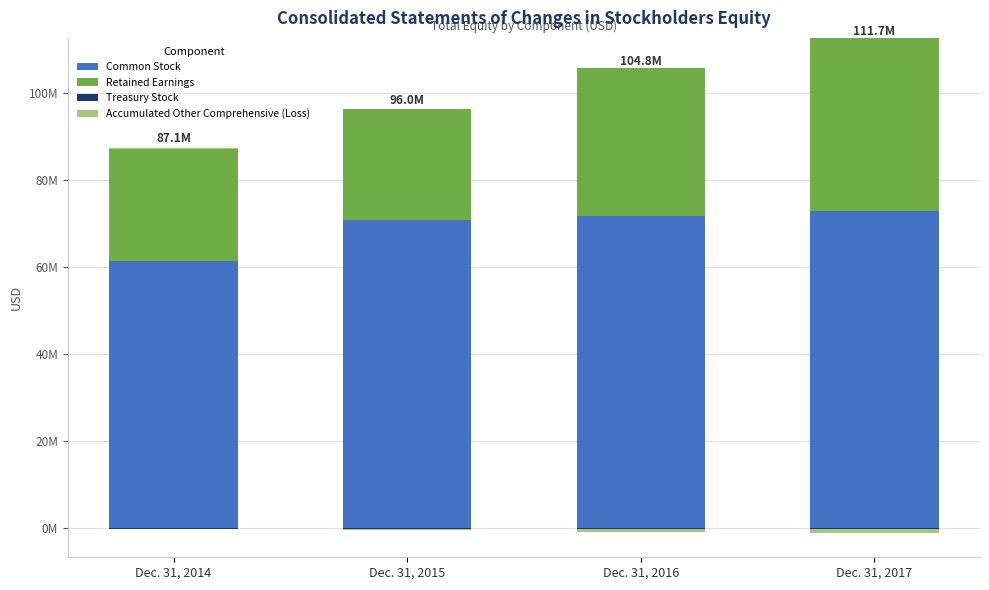

Between Dec. 31, 2014 and Dec. 31, 2017, which series saw the biggest shift?

Retained Earnings